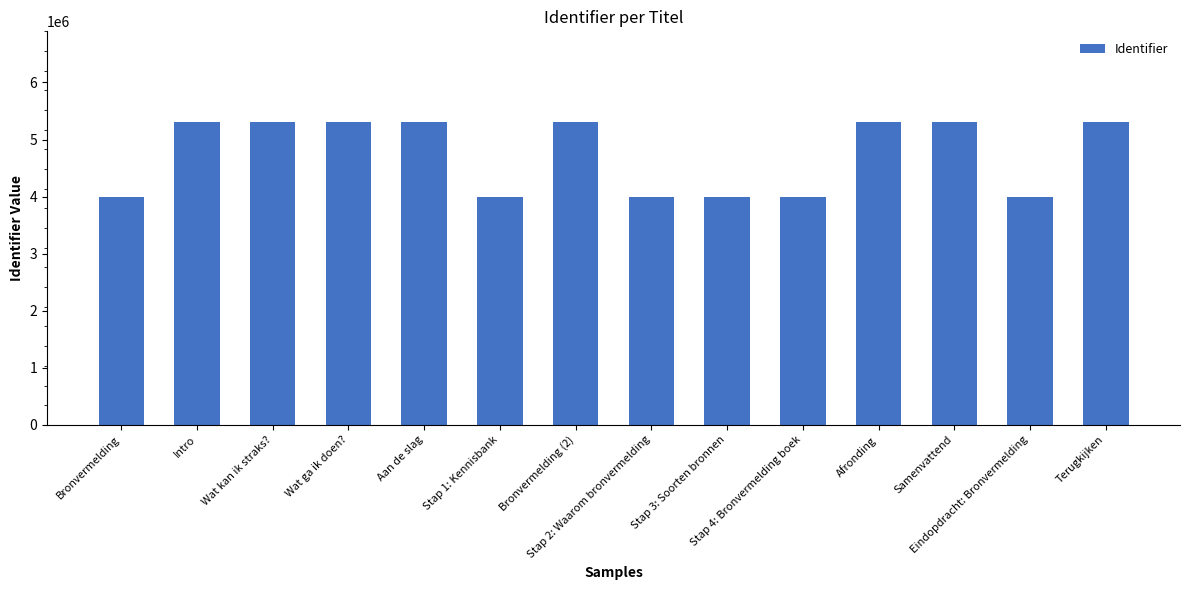

What is the sum of all values?

66371073